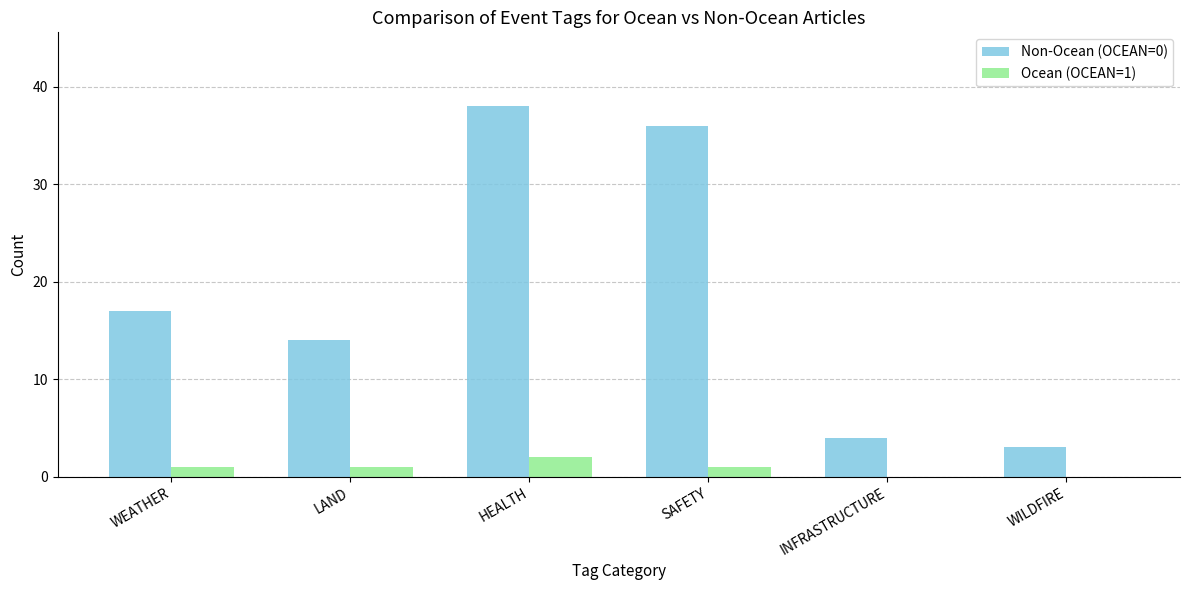

Between LAND and SAFETY, which series saw the biggest shift?

Non-Ocean (OCEAN=0)